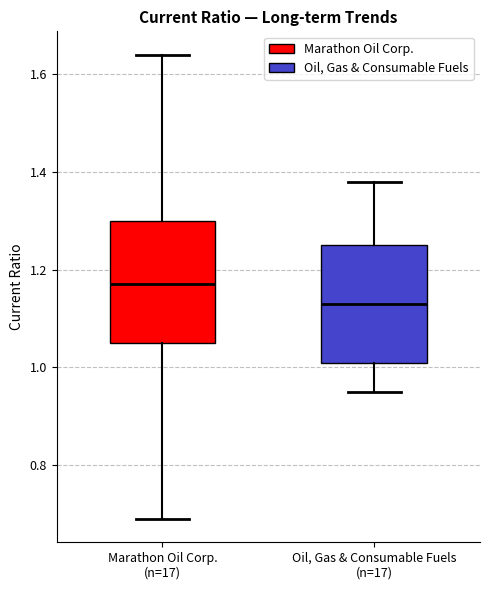

Which box has the highest median line?

Marathon Oil Corp. (n=17)